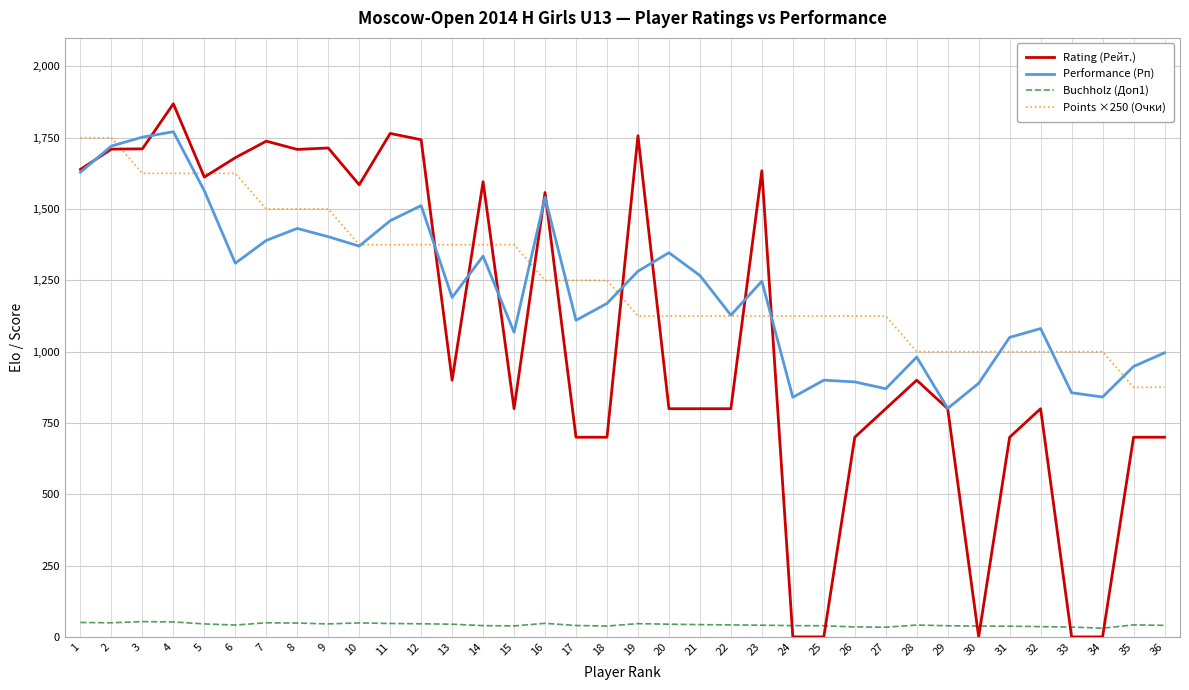

At 13, list the series in order from largest to smallest.

Points ×250 (Очки), Performance (Рп), Rating (Рейт.), Buchholz (Доп1)